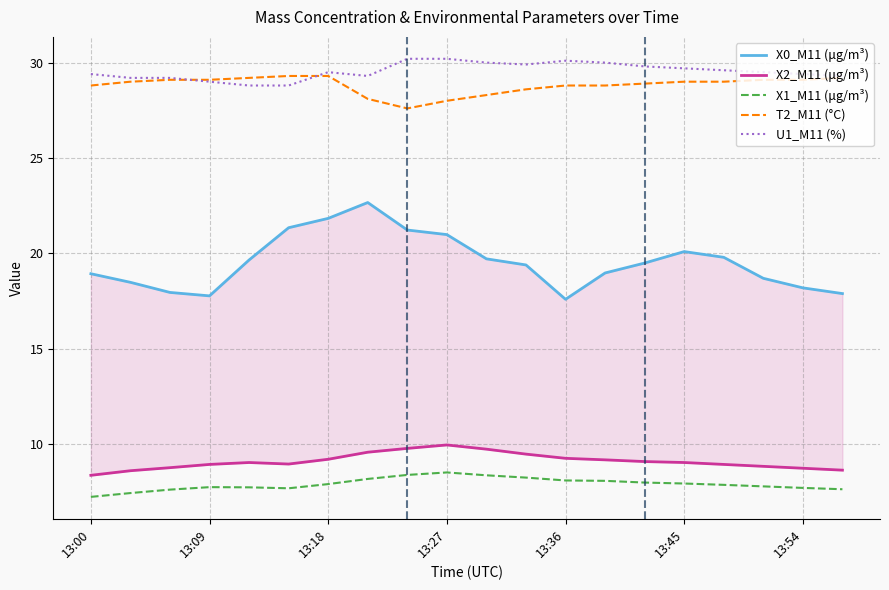

What is the average value of the X0_M11 (μg/m³) series?

19.5